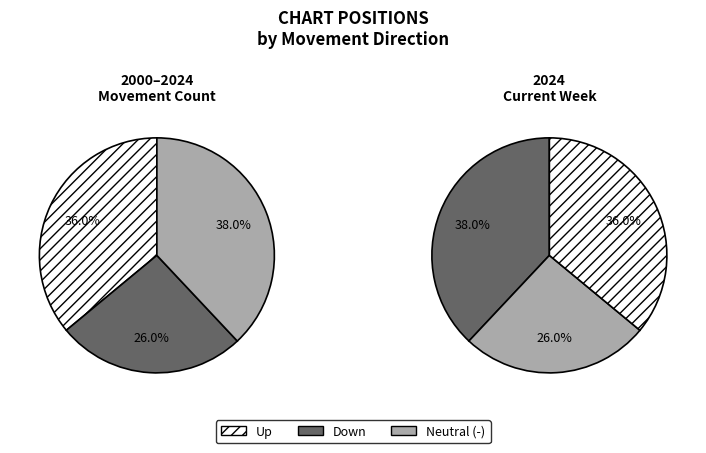

Is it true that up is 23% of the pie?

False